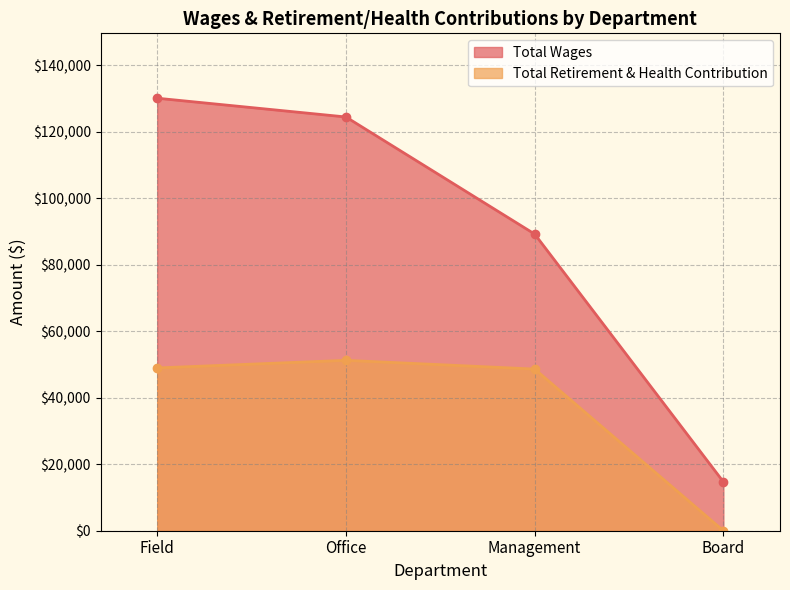

True or false: Total Retirement & Health Contribution and Total Wages cross at least once.

False